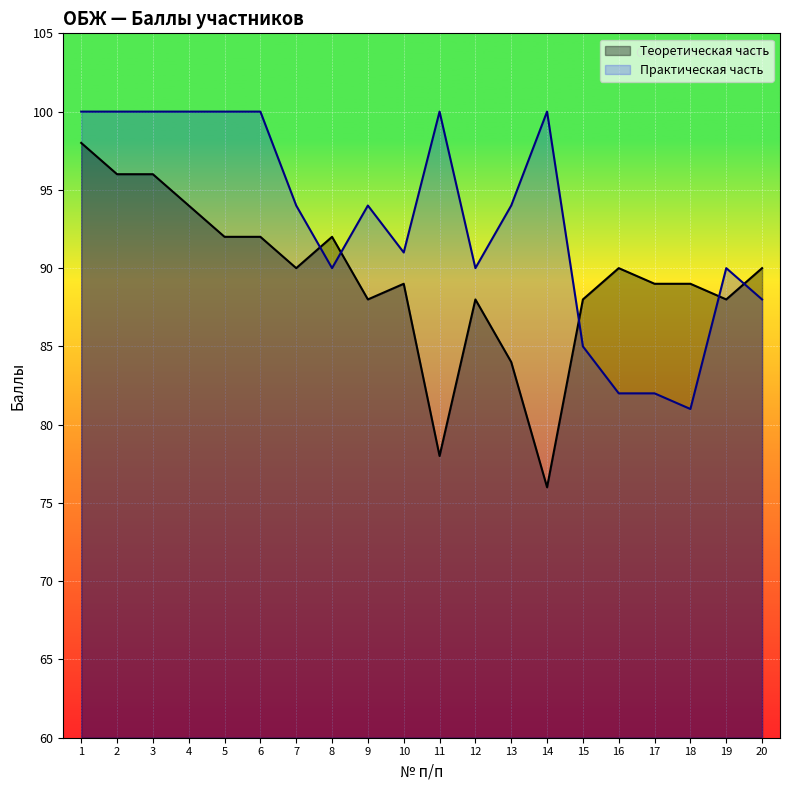

The value of Практическая часть at 12 is 149. True or false?

False